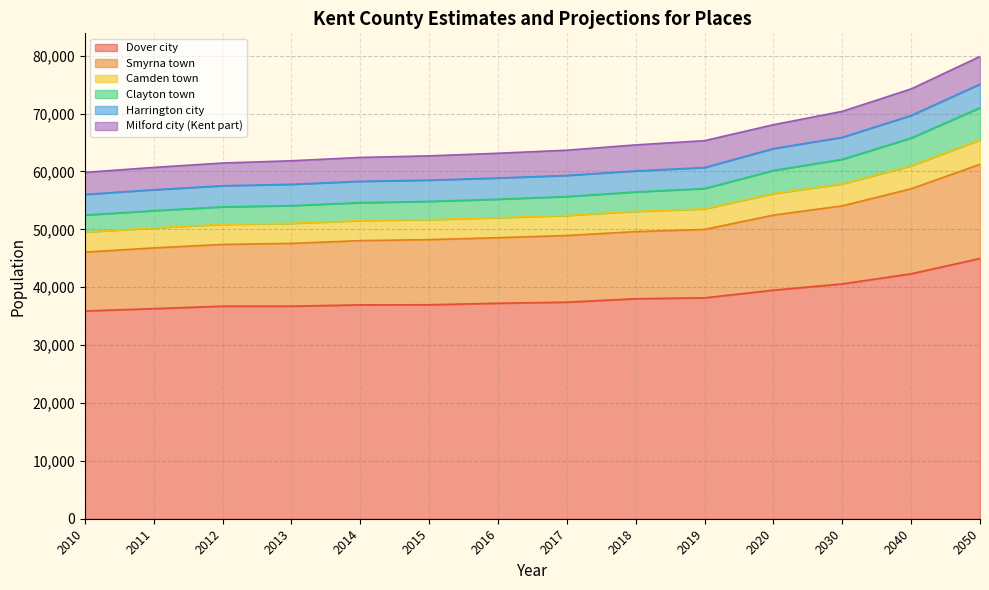

True or false: Dover city has a value of 38166.0 at 2019.

True